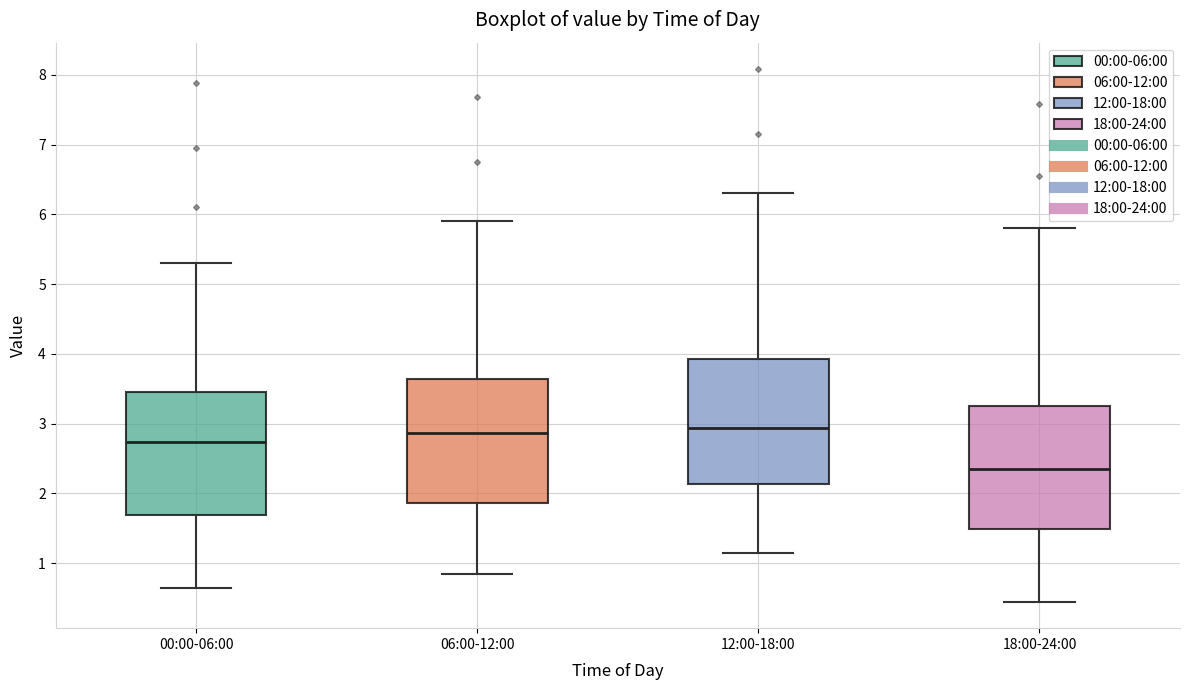

Reading left to right, read every box against the y-axis: the position of its median line, the range the box covers, and the ends of its whiskers. The values are not printed on the chart, so give them approximately, as read against the axis.

00:00-06:00: median 2.7, box 1.7 to 3.5, whiskers 0.7 to 5.3
06:00-12:00: median 2.9, box 1.9 to 3.6, whiskers 0.9 to 5.9
12:00-18:00: median 2.9, box 2.1 to 3.9, whiskers 1.2 to 6.3
18:00-24:00: median 2.3, box 1.5 to 3.3, whiskers 0.5 to 5.8